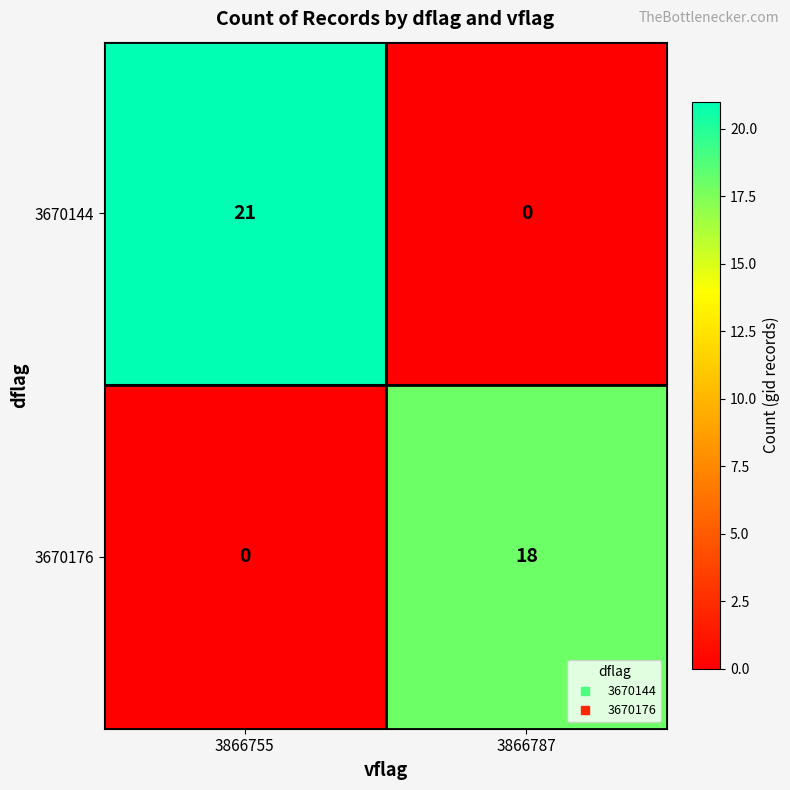

Is it true that 3670144 equals 0 at 3866787?

True